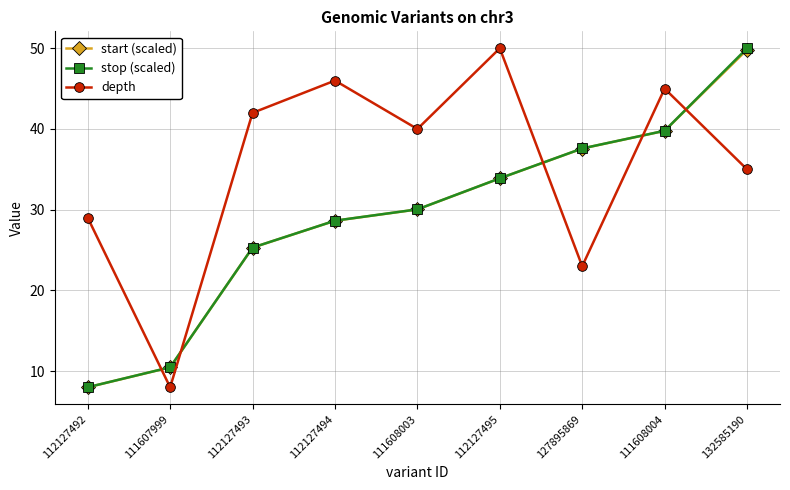

What position from the left is 112127494?

4